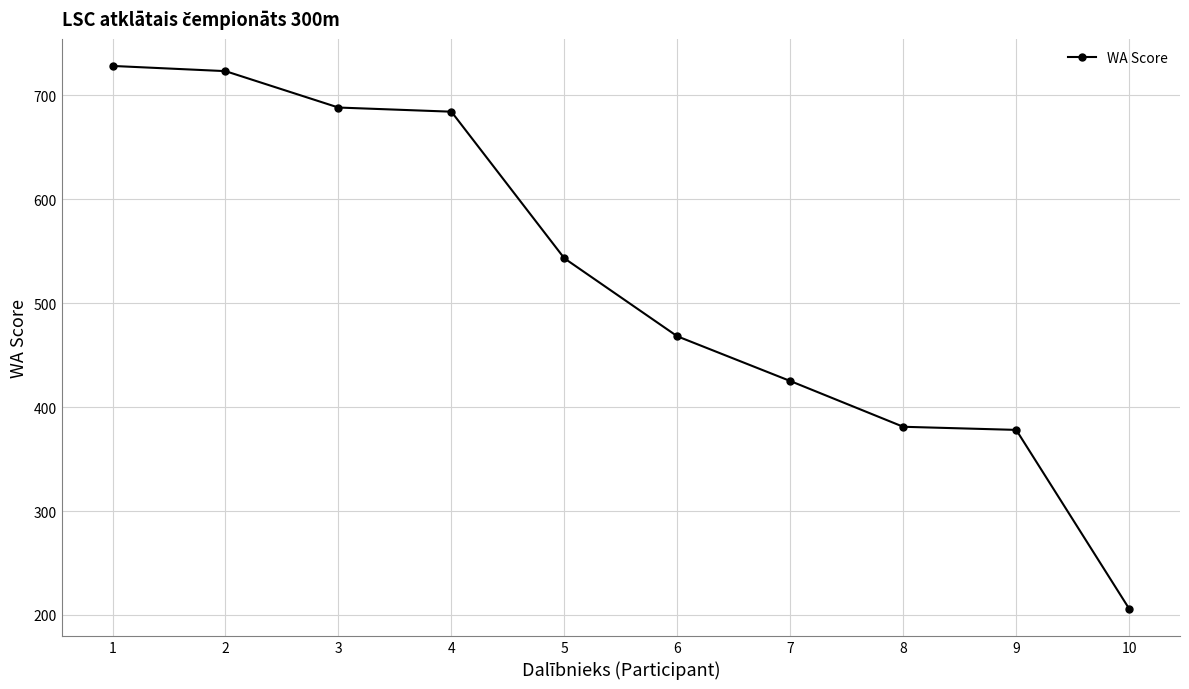

Between 3 and 2, which is larger?

2